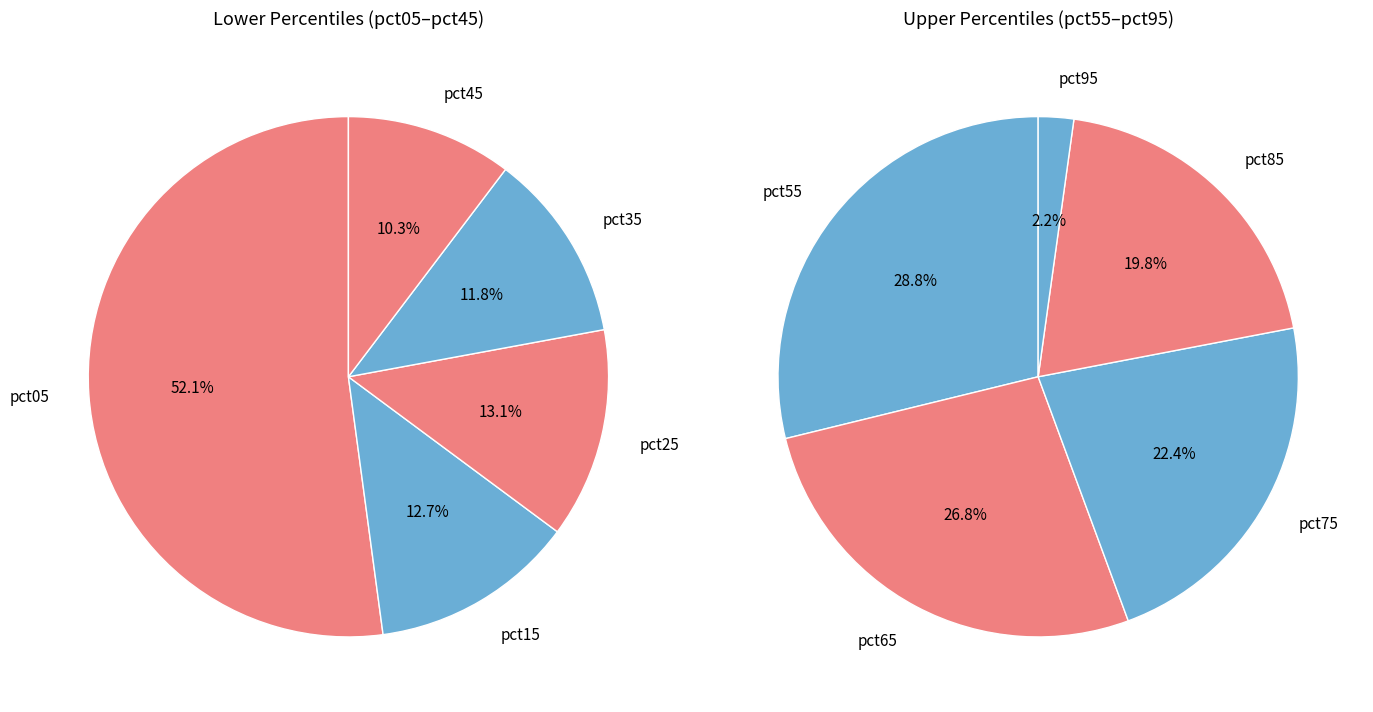

What is the largest slice in the pie chart?

pct05